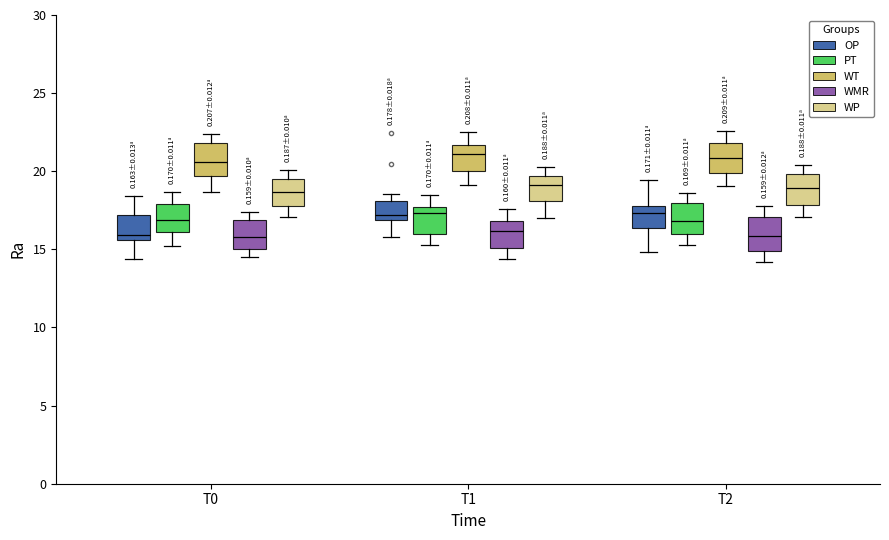

Reading left to right, read every box against the y-axis: the position of its median line, the range the box covers, and the ends of its whiskers. The values are not printed on the chart, so give them approximately, as read against the axis.

T0 (OP): median 16.0, box 15.5 to 17.0, whiskers 14.5 to 18.5
T0 (PT): median 17.0, box 16.0 to 18.0, whiskers 15.0 to 18.5
T0 (WT): median 20.5, box 19.5 to 22.0, whiskers 18.5 to 22.5
T0 (WMR): median 16.0, box 15.0 to 17.0, whiskers 14.5 to 17.5
T0 (WP): median 18.5, box 18.0 to 19.5, whiskers 17.0 to 20.0
T1 (OP): median 17.0 (just above the box's lower edge), box 17.0 to 18.0, whiskers 16.0 to 18.5
T1 (PT): median 17.5 (just below the box's upper edge), box 16.0 to 17.5, whiskers 15.5 to 18.5
T1 (WT): median 21.0, box 20.0 to 21.5, whiskers 19.0 to 22.5
T1 (WMR): median 16.0, box 15.0 to 17.0, whiskers 14.5 to 17.5
T1 (WP): median 19.0, box 18.0 to 19.5, whiskers 17.0 to 20.5
T2 (OP): median 17.5, box 16.5 to 18.0, whiskers 15.0 to 19.5
T2 (PT): median 17.0, box 16.0 to 18.0, whiskers 15.5 to 18.5
T2 (WT): median 21.0, box 20.0 to 22.0, whiskers 19.0 to 22.5
T2 (WMR): median 16.0, box 15.0 to 17.0, whiskers 14.0 to 18.0
T2 (WP): median 19.0, box 18.0 to 20.0, whiskers 17.0 to 20.5